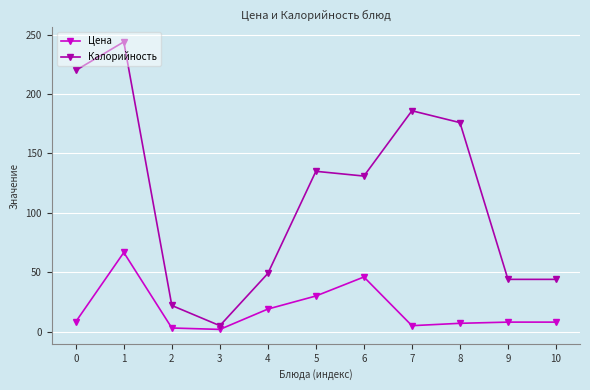

Is the value of Цена at 6 greater than the value of Калорийность at 7?

No